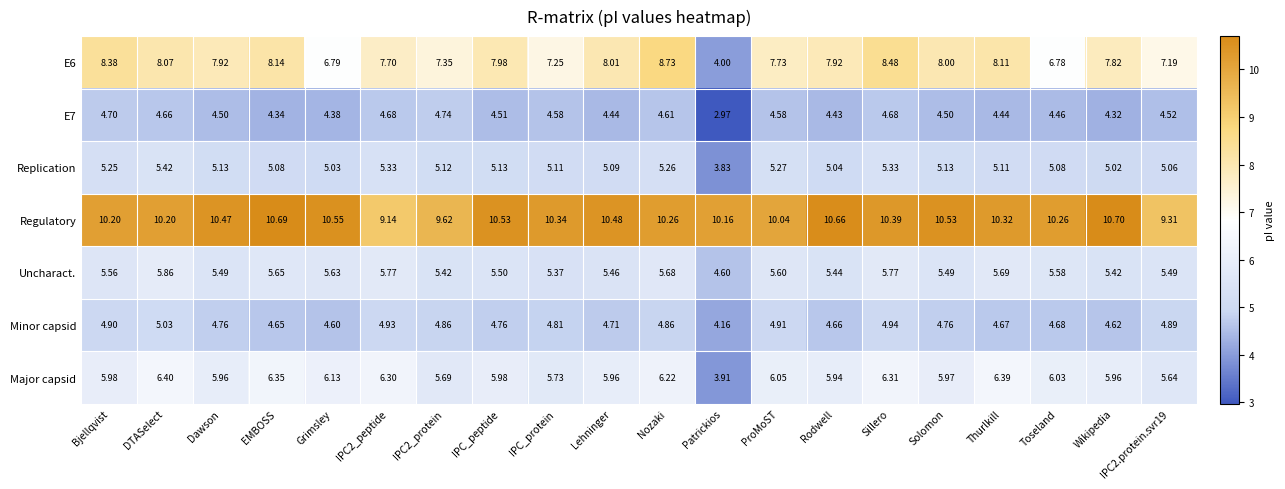

Is the value of E7 at Solomon greater than the value of Uncharact. at Thurlkill?

No